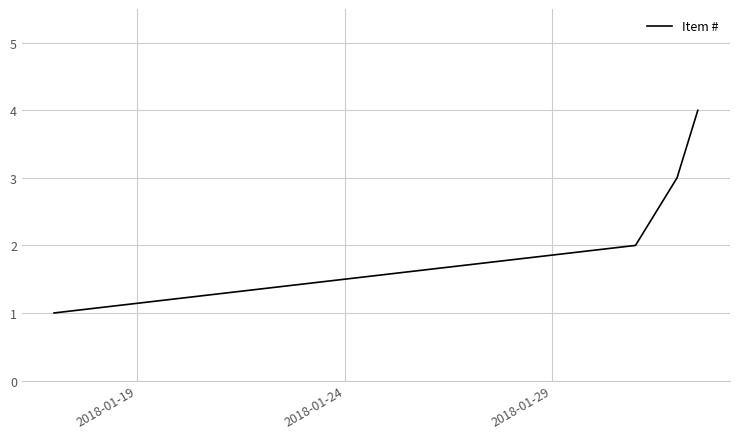

What is the minimum value shown in the chart?

1